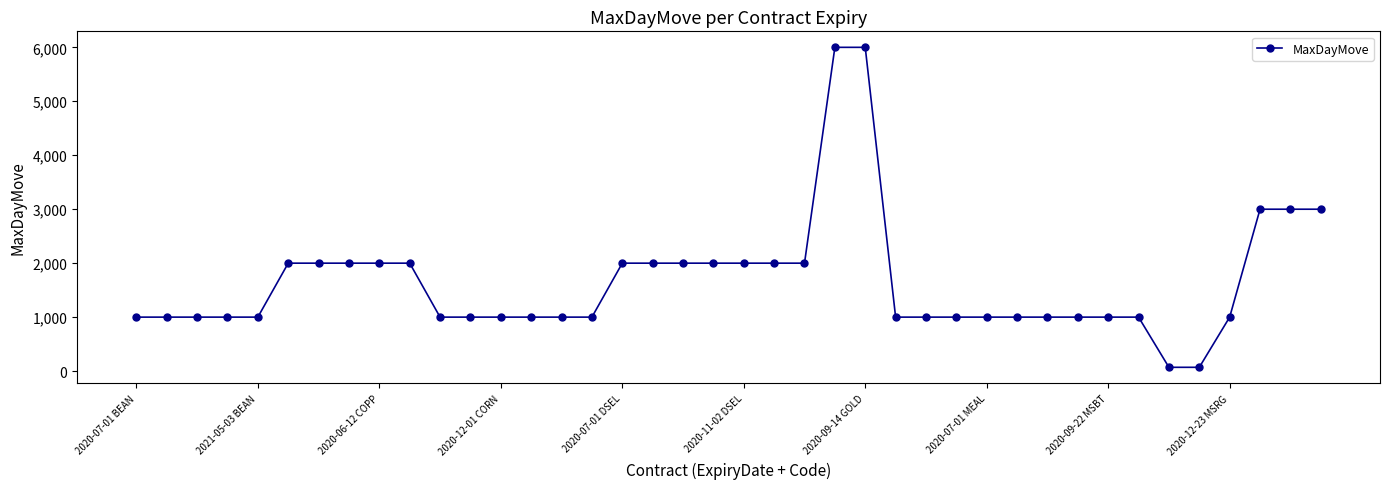

How many data points does each series have?

40